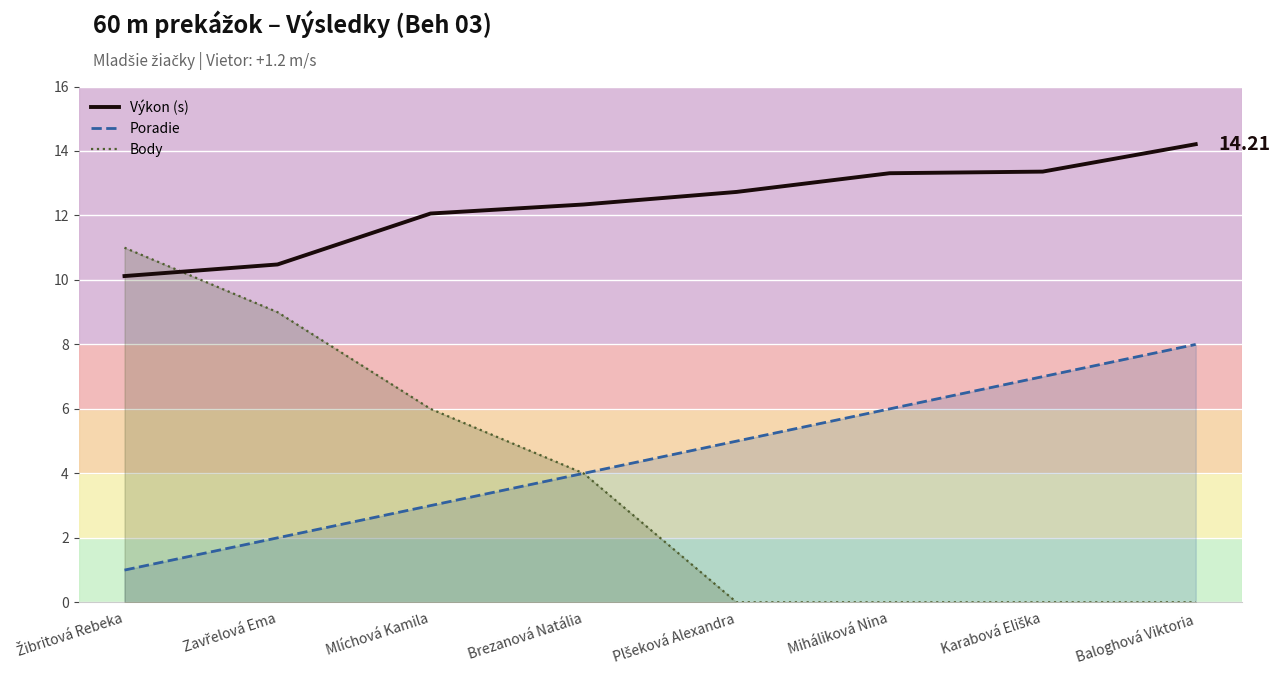

How many series are shown in this chart?

3